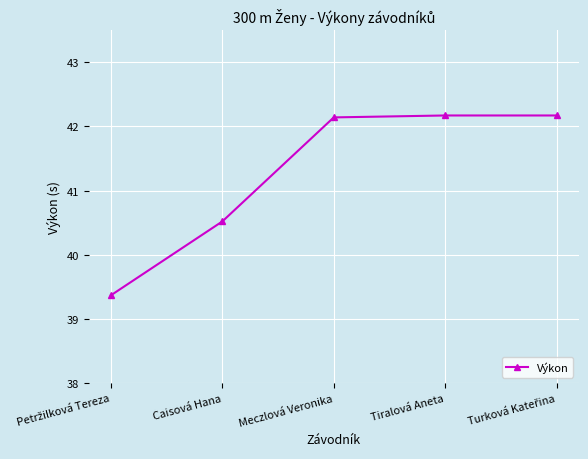

What position from the left is Meczlová Veronika?

3